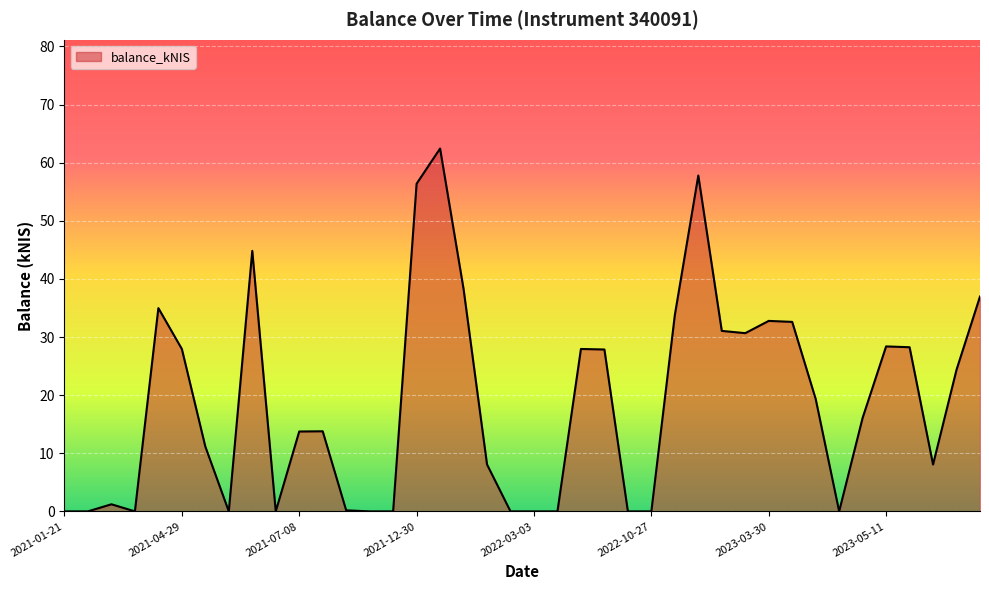

Count the number of data series in this chart.

1